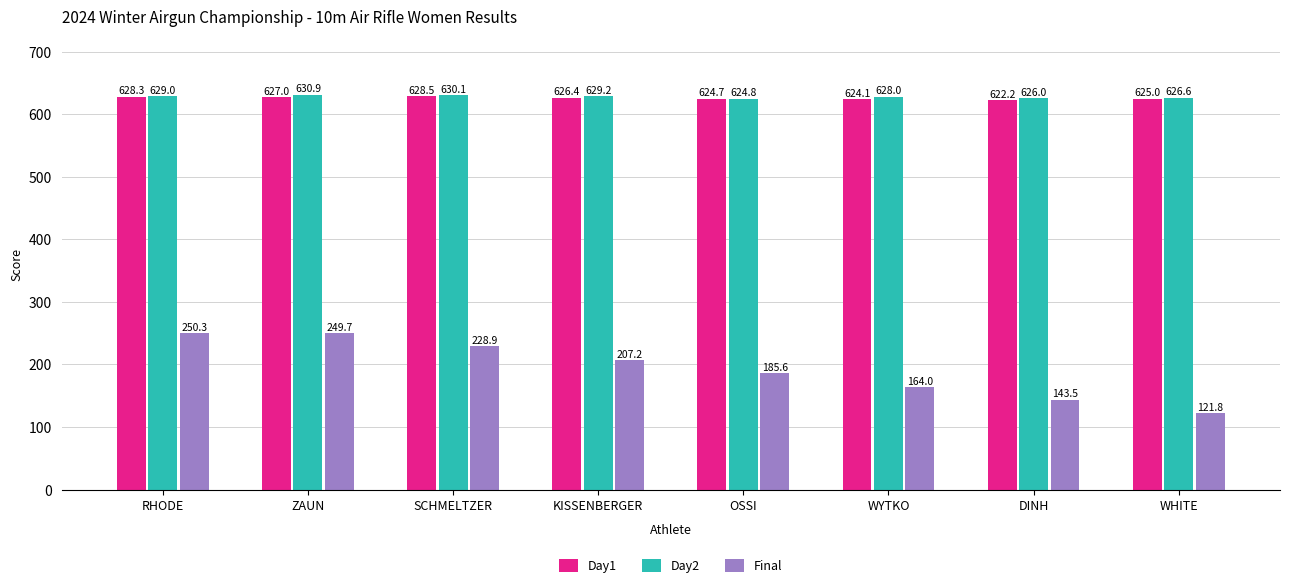

What is the maximum value shown in the chart?

630.9